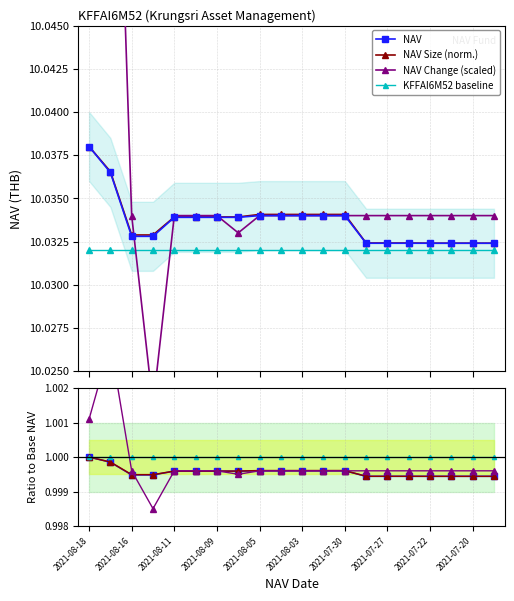

At which label does NAV reach its minimum?

2021-07-29